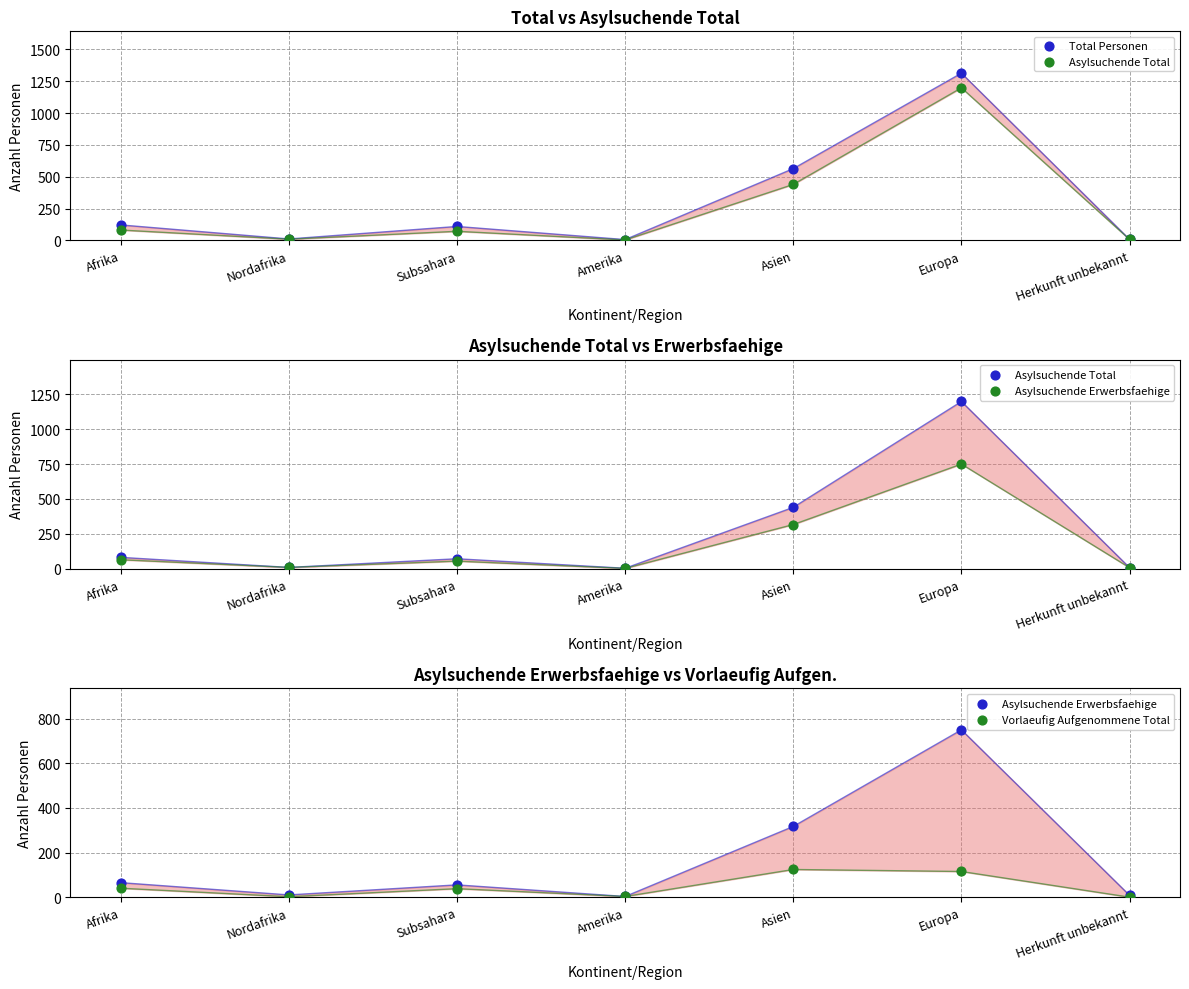

At which category is the sum across all series the highest?

Europa